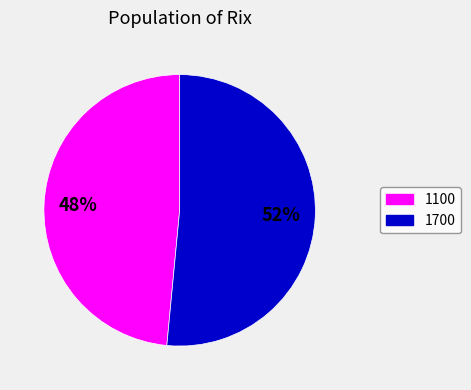

To the nearest percent, what is the average slice percentage?

50%